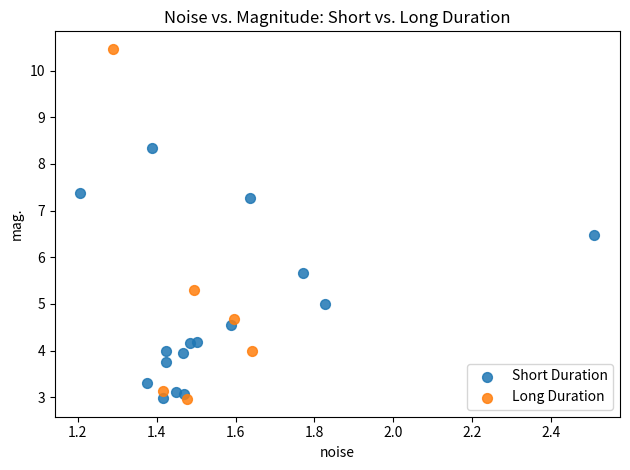

What are all the series names shown in the legend?

Short Duration, Long Duration